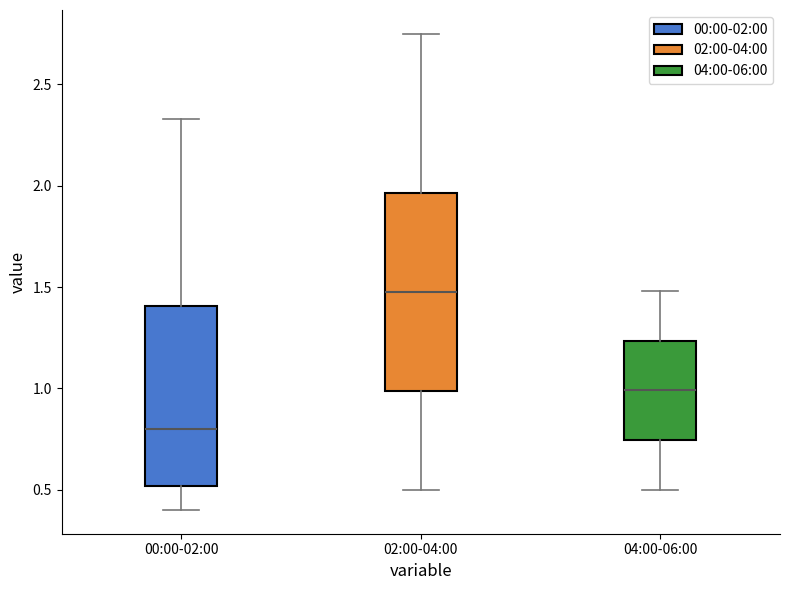

Reading left to right, transcribe this box plot: for each box, give where its median line is, the range the box spans, and where its two whiskers end, as read against the y-axis. The values are not printed on the chart, so give them approximately, as read against the axis.

00:00-02:00: median 0.80, box 0.50 to 1.40, whiskers 0.40 to 2.35
02:00-04:00: median 1.50, box 1.00 to 1.95, whiskers 0.50 to 2.75
04:00-06:00: median 1.00, box 0.75 to 1.25, whiskers 0.50 to 1.50